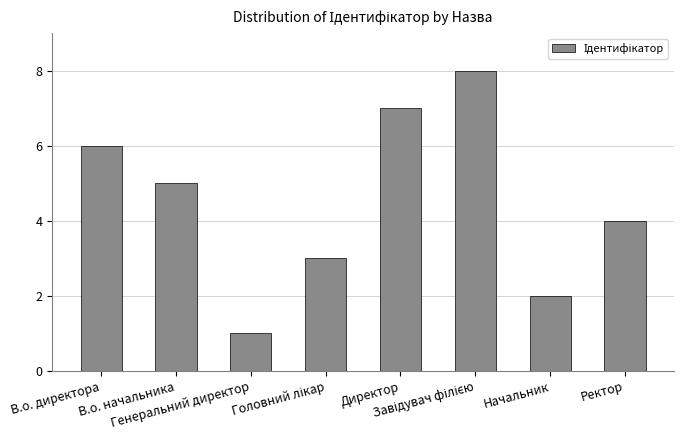

What is the difference between the second highest and minimum values?

6